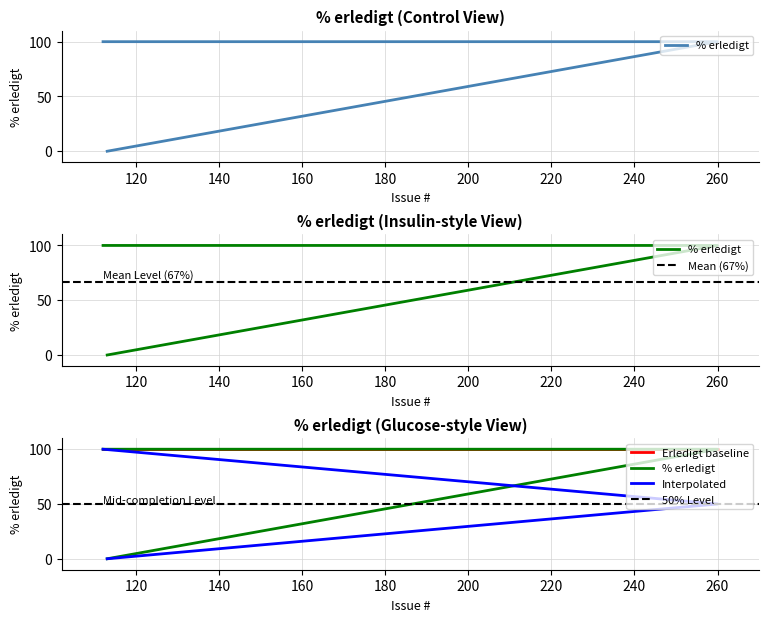

Rank the categories by value from highest to lowest.

112, 260, 113